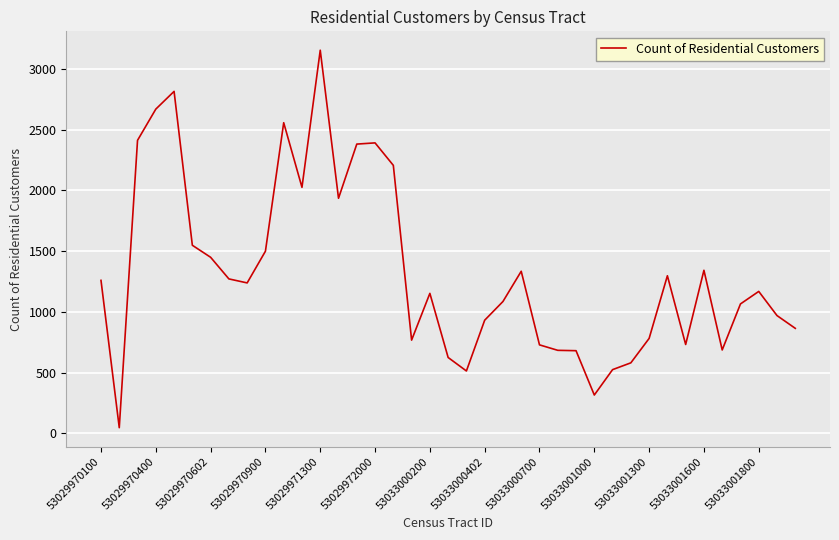

What is the maximum value shown in the chart?

3154